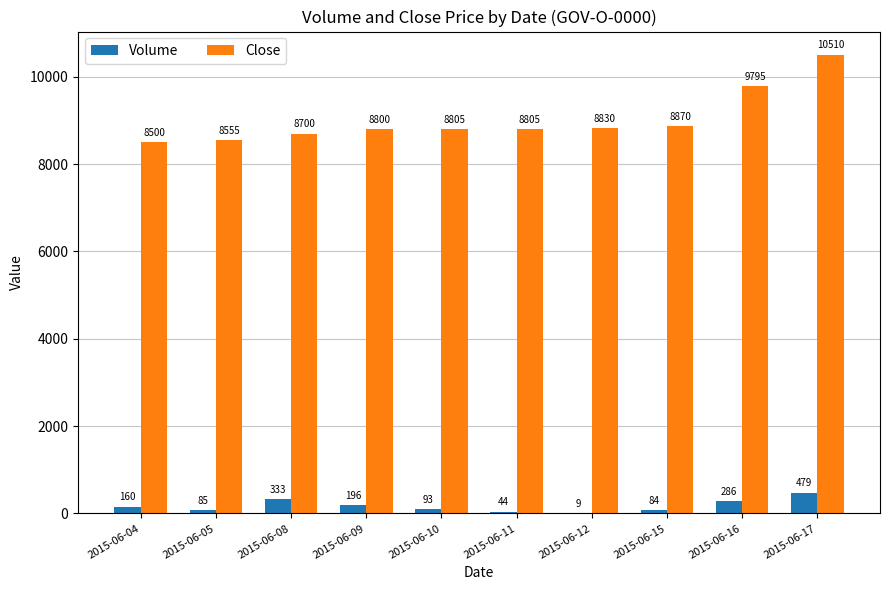

Reading right to left, extract all data points from this chart.

Volume: 2015-06-17=479	2015-06-16=286	2015-06-15=84	2015-06-12=9	2015-06-11=44	2015-06-10=93	2015-06-09=196	2015-06-08=333	2015-06-05=85	2015-06-04=160
Close: 2015-06-17=10510	2015-06-16=9795	2015-06-15=8870	2015-06-12=8830	2015-06-11=8805	2015-06-10=8805	2015-06-09=8800	2015-06-08=8700	2015-06-05=8555	2015-06-04=8500